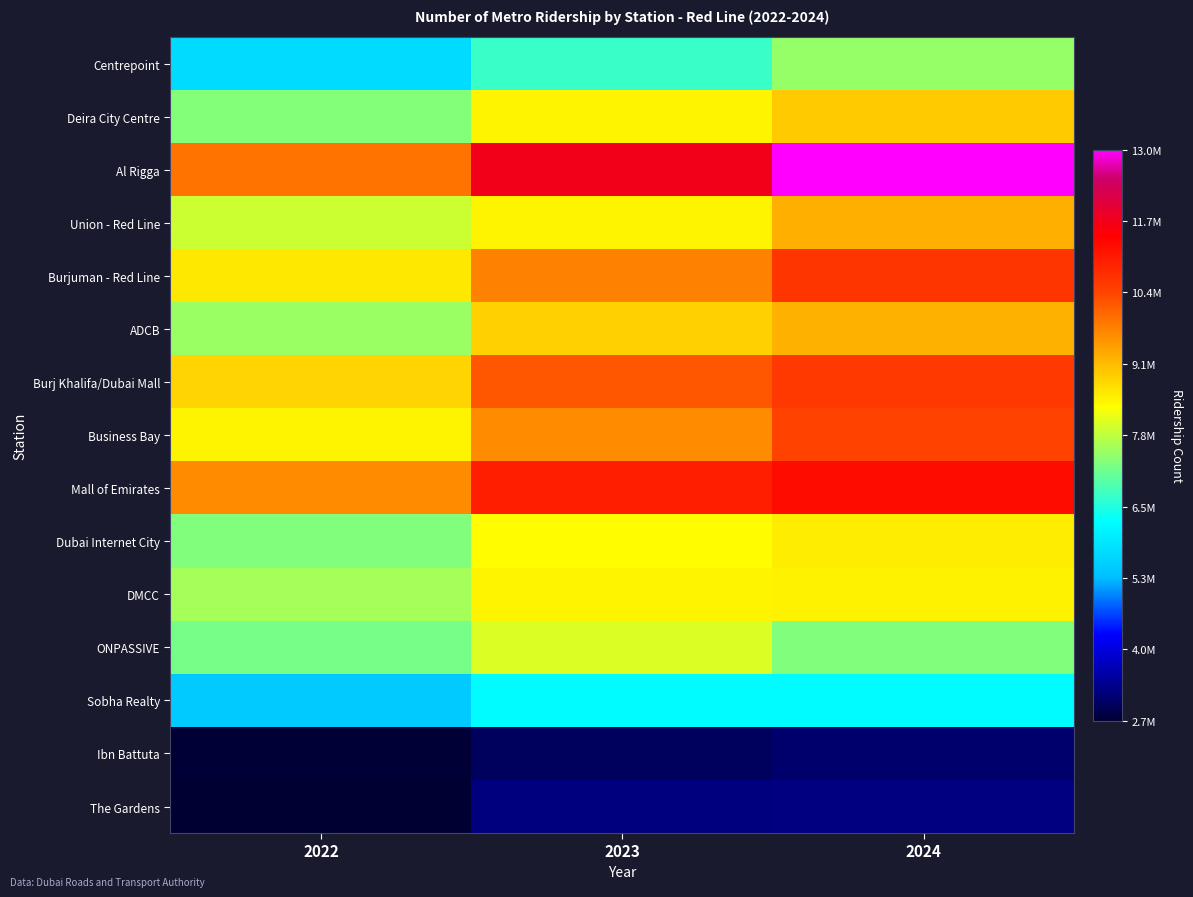

Reading left to right, transcribe all the data shown in this chart.

Centrepoint: 2022=5735559	2023=6736405	2024=7486754
Deira City Centre: 2022=7355104	2023=8451214	2024=8936168
Al Rigga: 2022=9888983	2023=11663896	2024=12968486
Union - Red Line: 2022=7942224	2023=8456426	2024=9250055
Burjuman - Red Line: 2022=8597545	2023=9737235	2024=10633495
ADCB: 2022=7541576	2023=8865769	2024=9224603
Burj Khalifa/Dubai Mall: 2022=8827773	2023=10202013	2024=10577573
Business Bay: 2022=8456159	2023=9629748	2024=10437556
Mall of Emirates: 2022=9622180	2023=10956722	2024=11238153
Dubai Internet City: 2022=7337042	2023=8355119	2024=8535520
DMCC: 2022=7625307	2023=8461712	2024=8481640
ONPASSIVE: 2022=7225160	2023=8064855	2024=7330384
Sobha Realty: 2022=5456275	2023=6246701	2024=6243309
Ibn Battuta: 2022=2707564	2023=2968373	2024=3072545
The Gardens: 2022=2686323	2023=3198178	2024=3224461